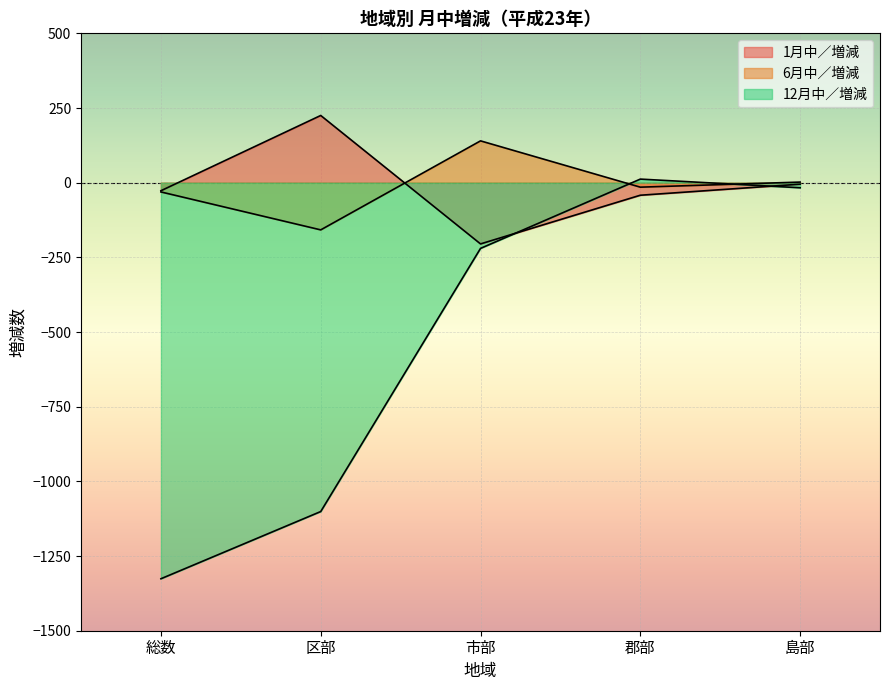

Reading right to left, list all the values displayed in this chart.

1月中／増減: -5	-42	-205	225	-27
6月中／増減: 2	-15	140	-158	-31
12月中／増減: -17	12	-220	-1101	-1326